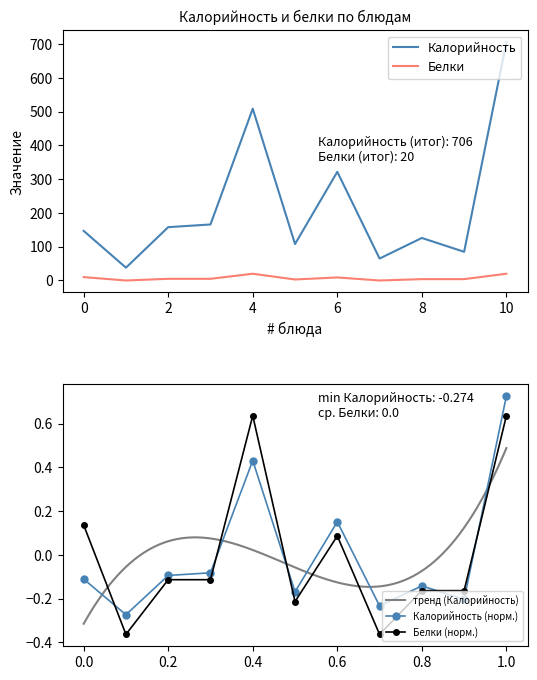

The value of Белки at хлеб ржаной is -0.1. True or false?

False